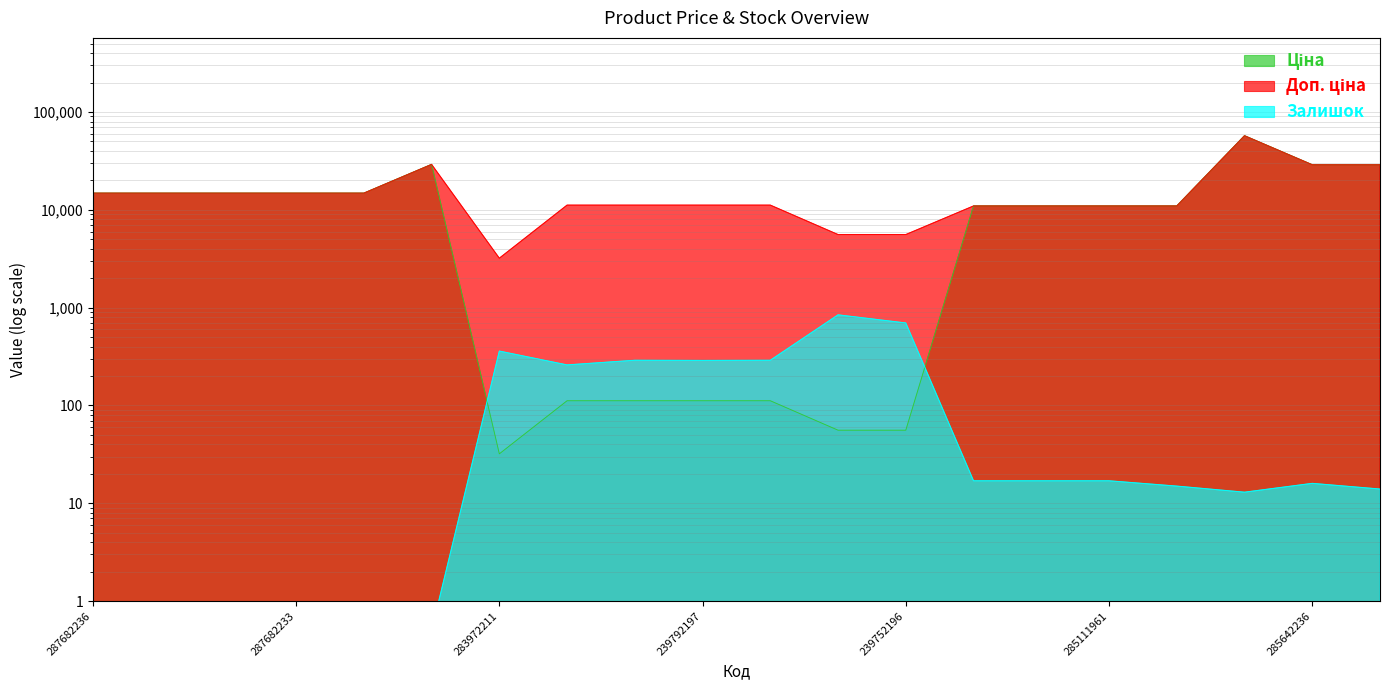

What is the difference between the second highest and minimum values in the Доп. ціна series?

25947.3